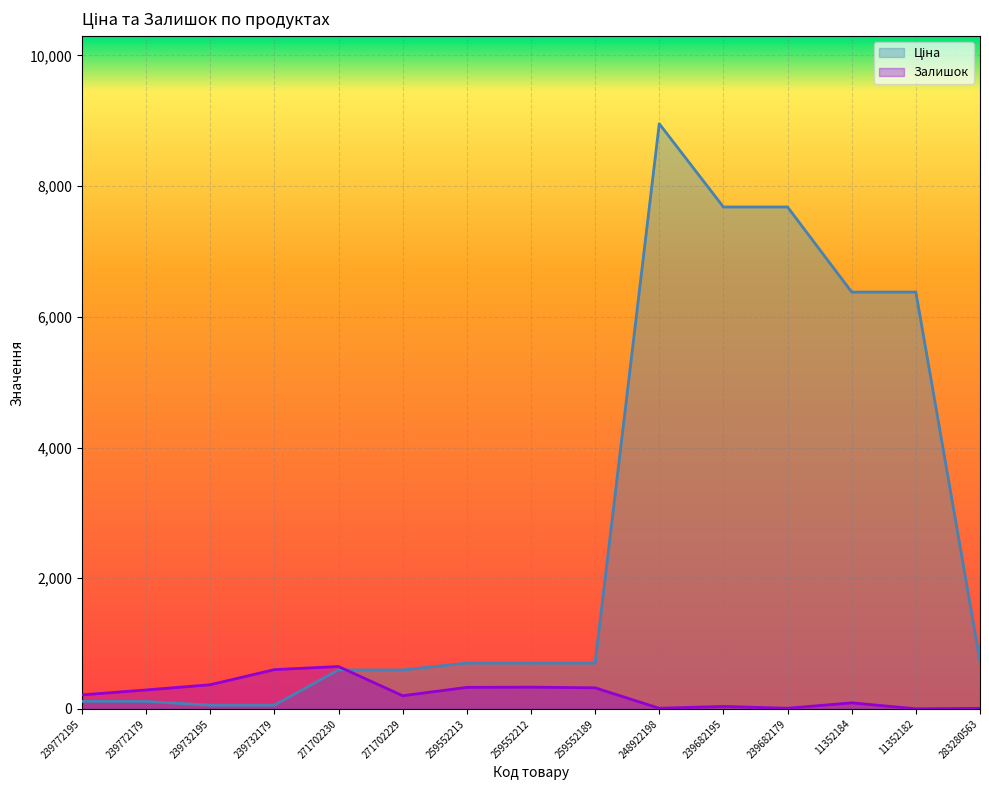

Which series has the widest spread of values?

Ціна